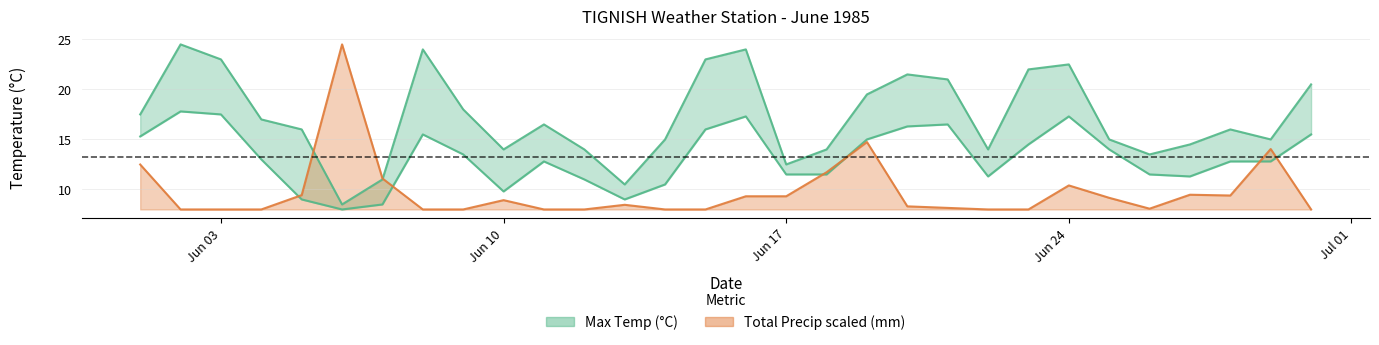

How many lines are shown in the chart?

3